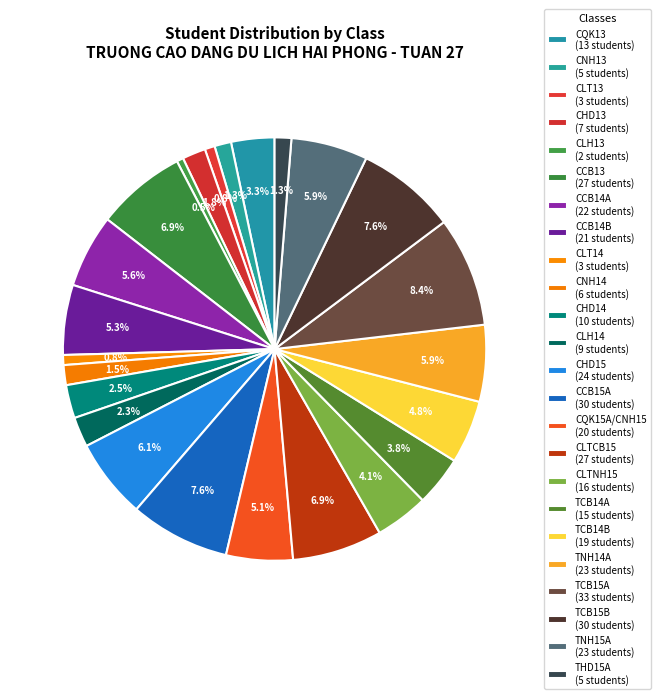

Count the number of slices in the pie.

24